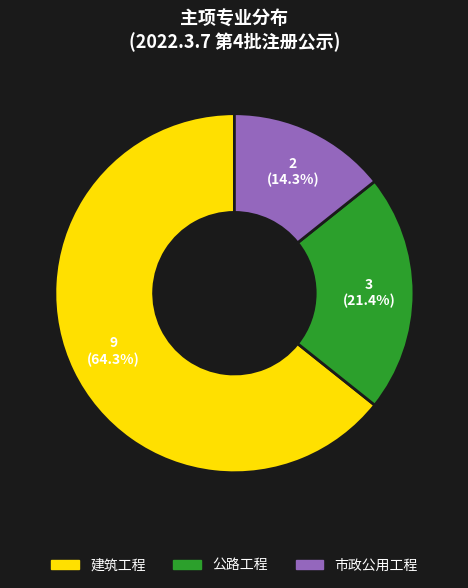

Is it true that 市政公用工程 is 14% of the pie?

True